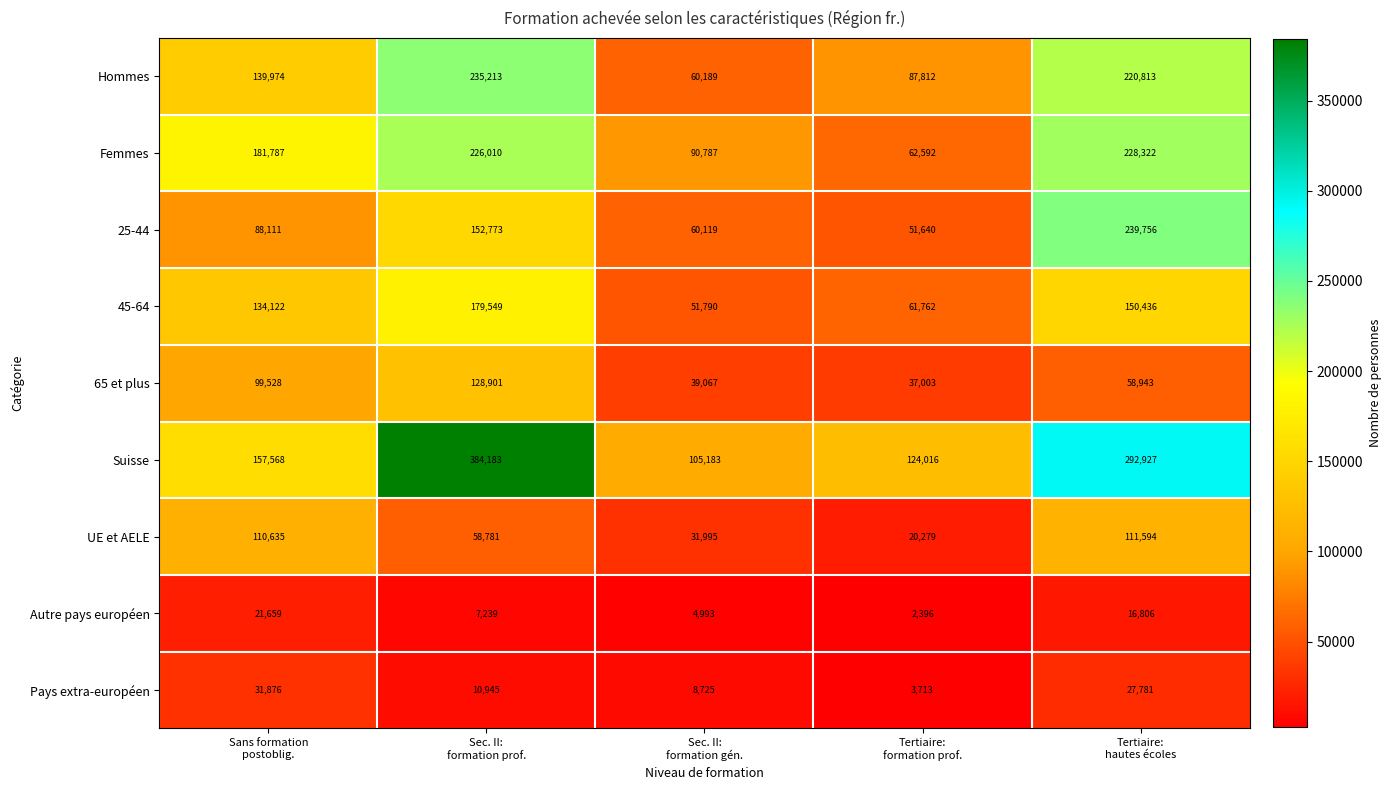

List the series in order of their peak value, lowest first.

Autre pays européen, Pays extra-européen, UE et AELE, 65 et plus, 45-64, Femmes, Hommes, 25-44, Suisse